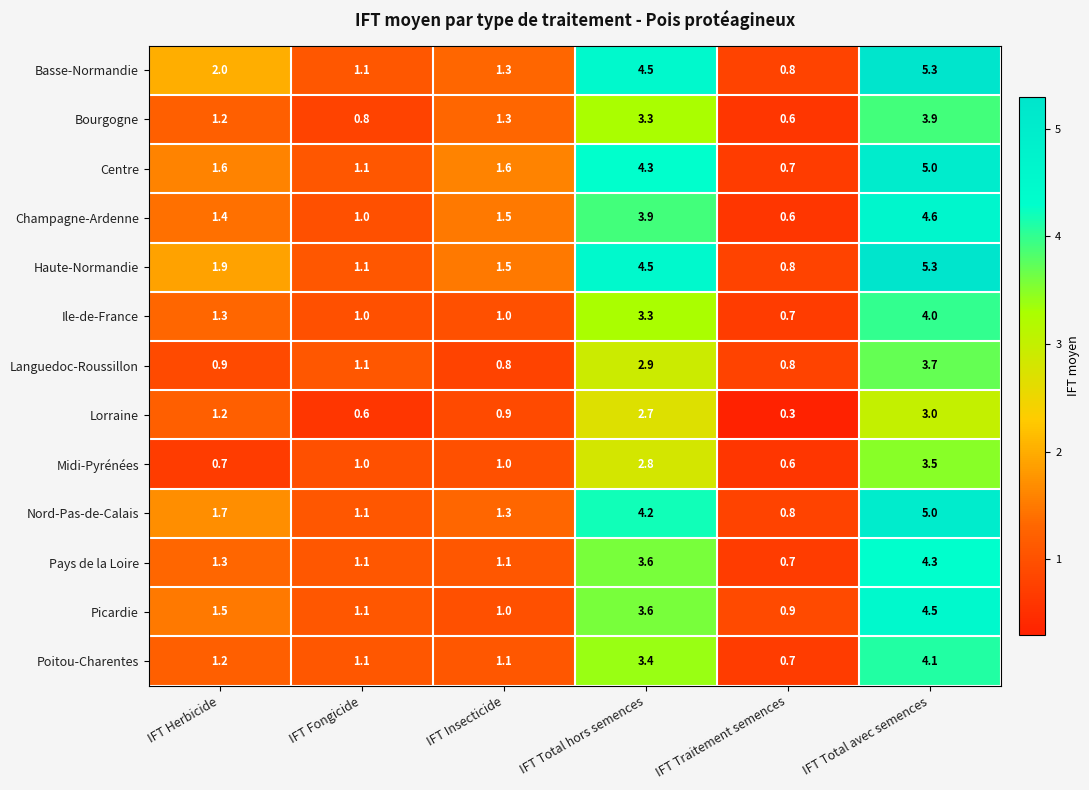

What is the difference between the highest and lowest values at IFT Herbicide?

1.3